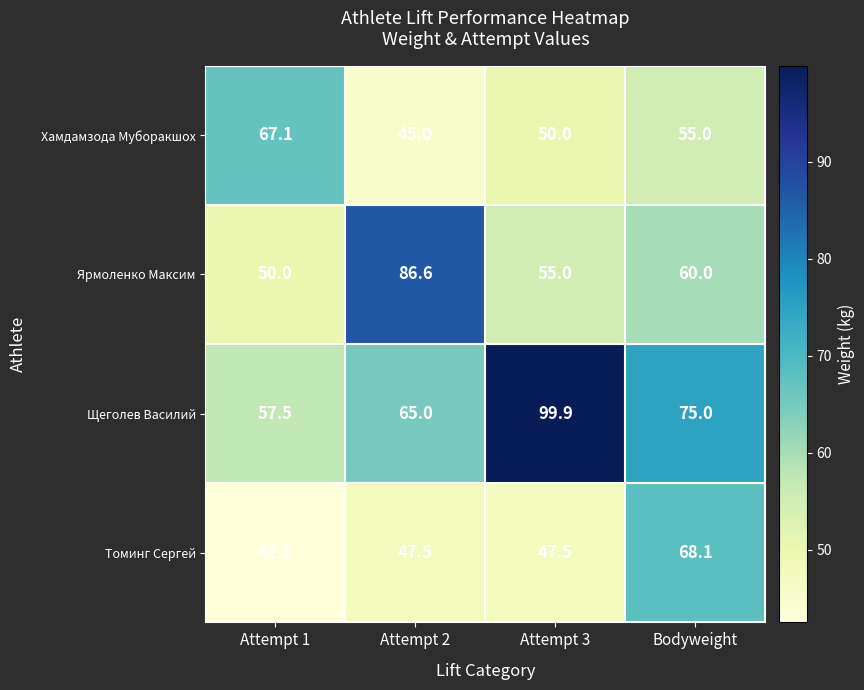

What is the average value of the Томинг Сергей series?

51.4